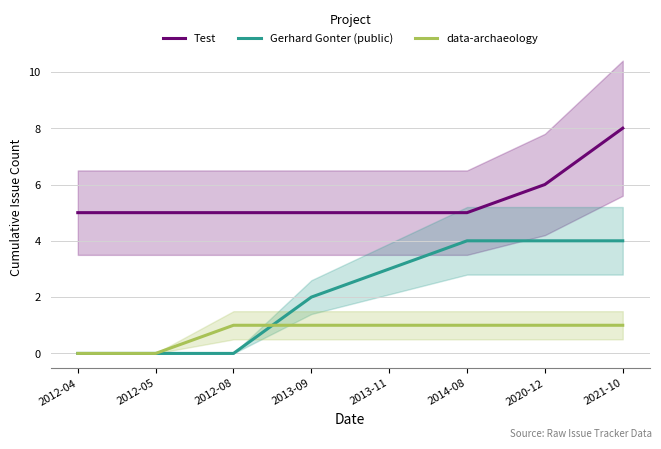

What is the total value across all series at 2020-12?

11